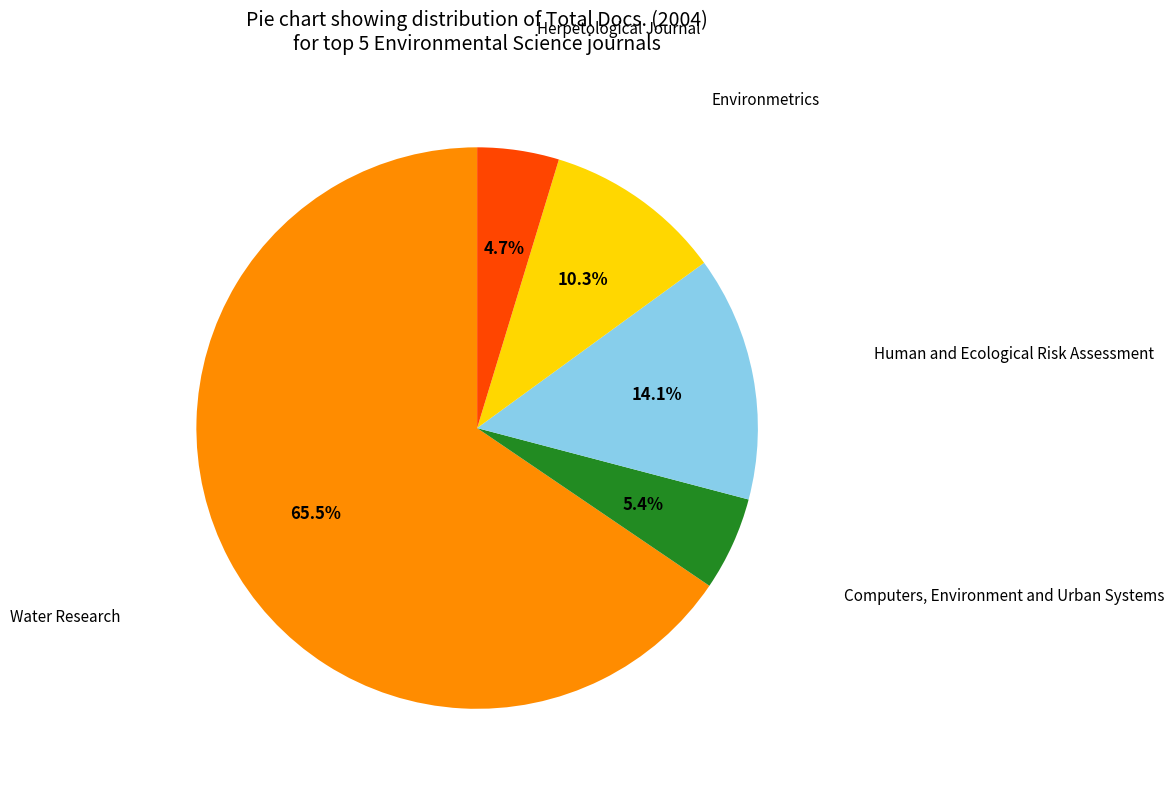

Is there any slice that represents more than half of the pie?

Yes